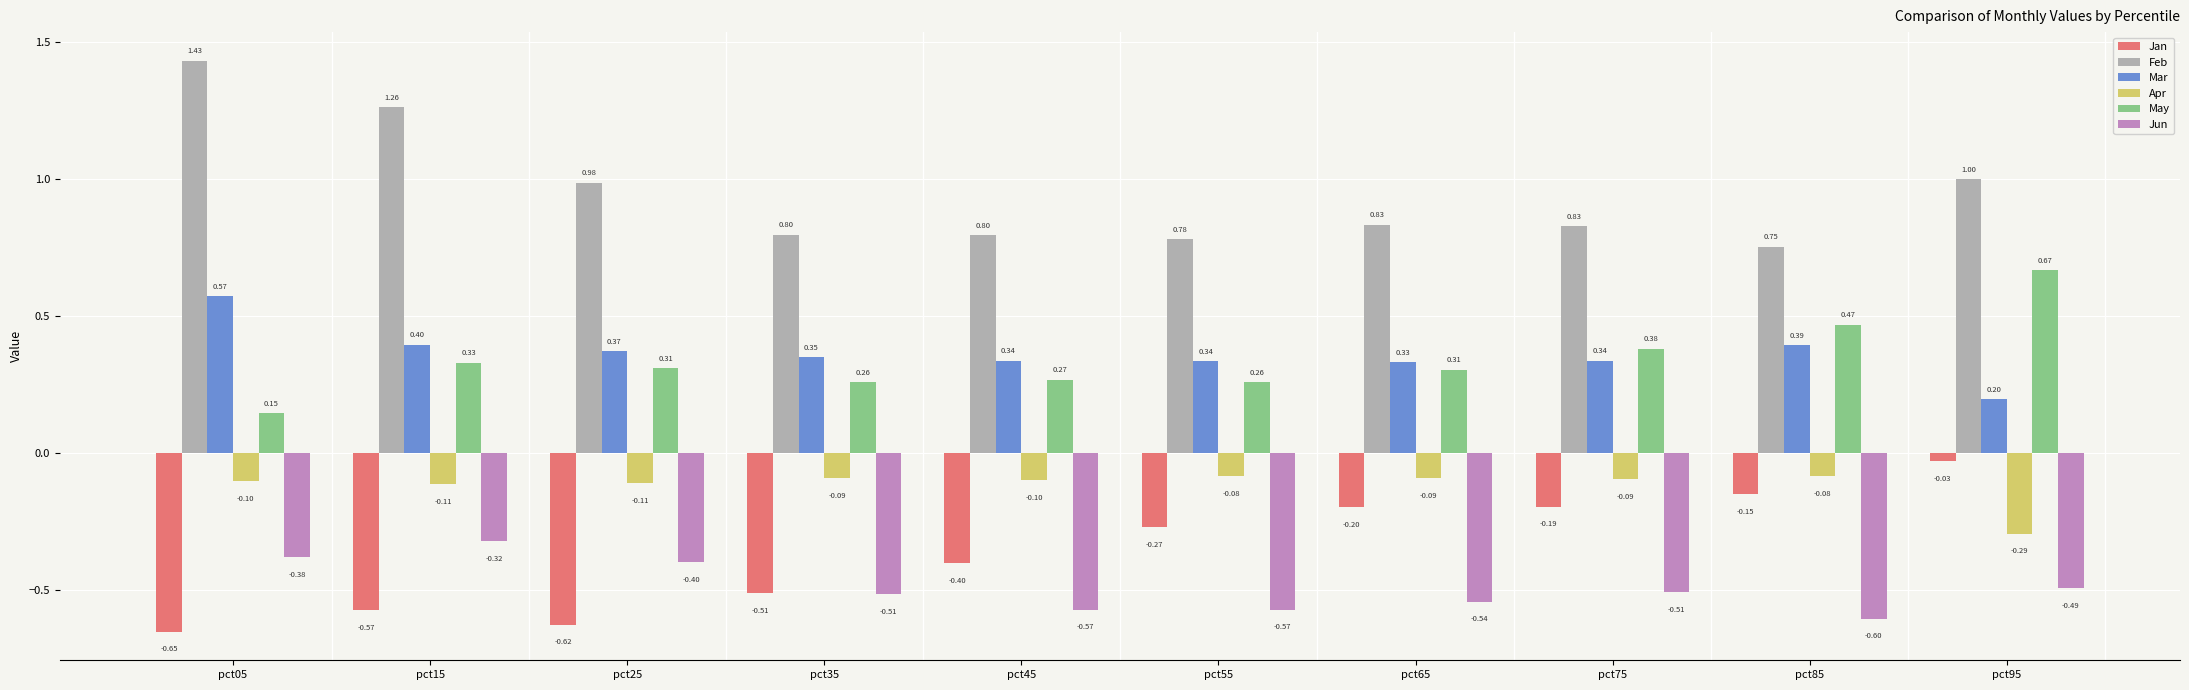

Which series has the widest spread of values?

Feb